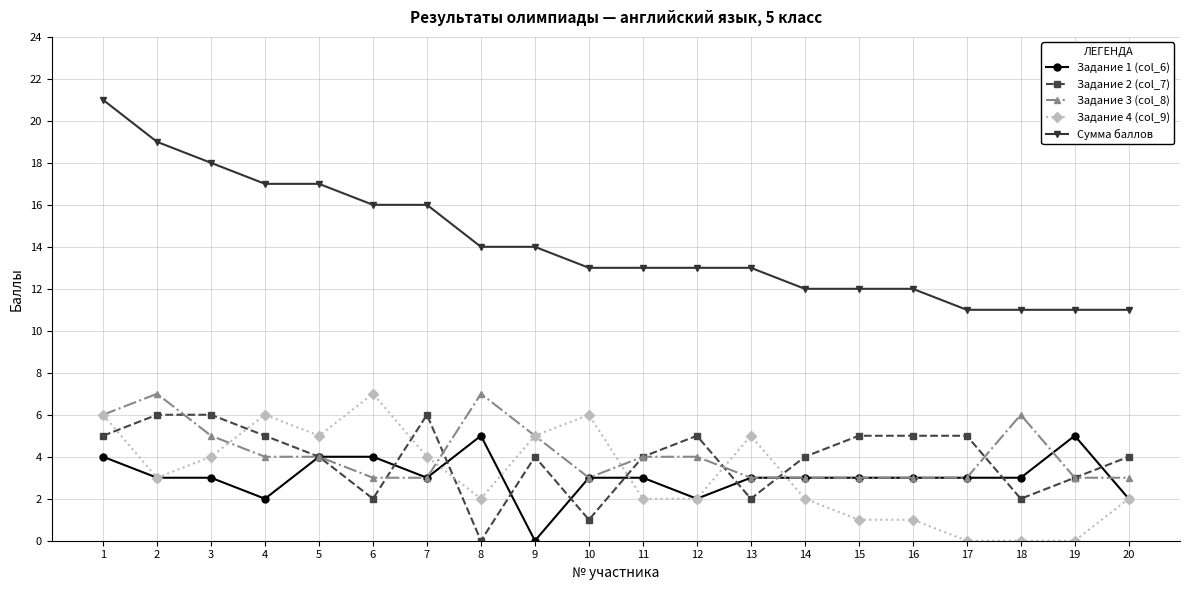

What is the difference between the maximum and second lowest values in the Сумма баллов series?

10